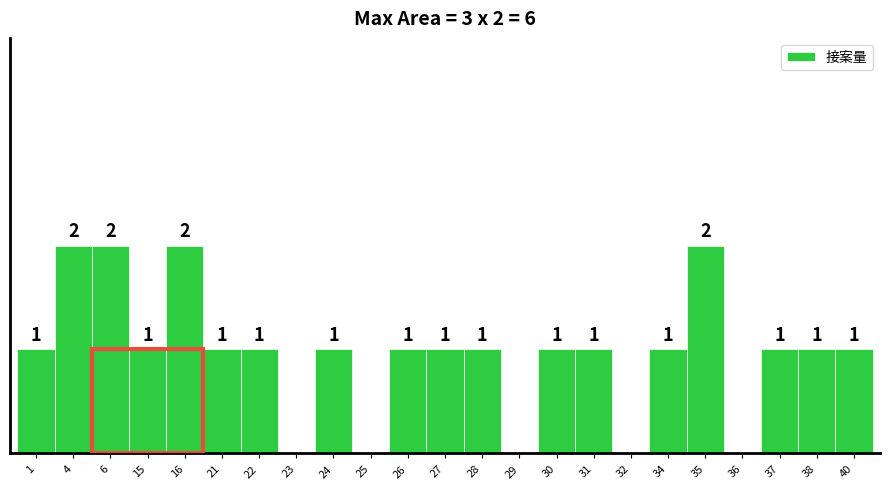

Are the bars horizontal?

No